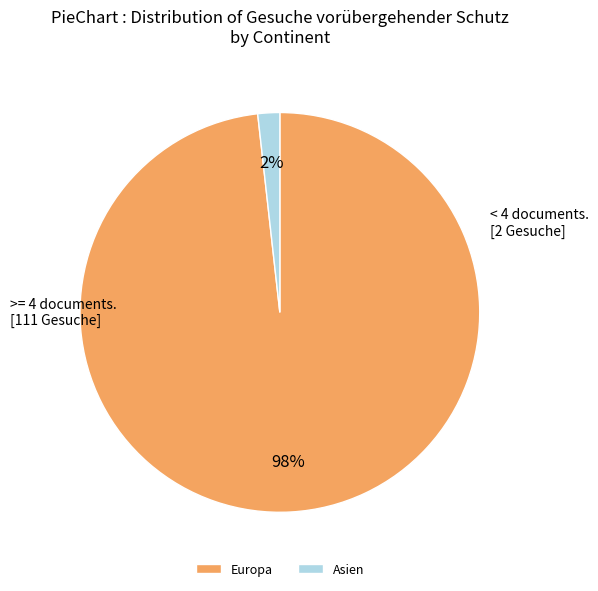

Count the number of slices in the pie.

2